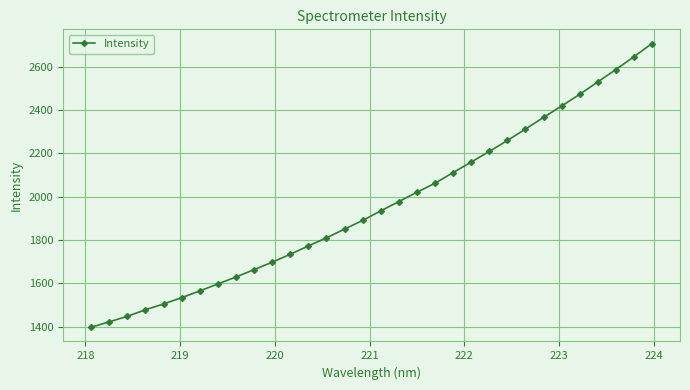

What is the value of the 24th point from the left?

2259.3